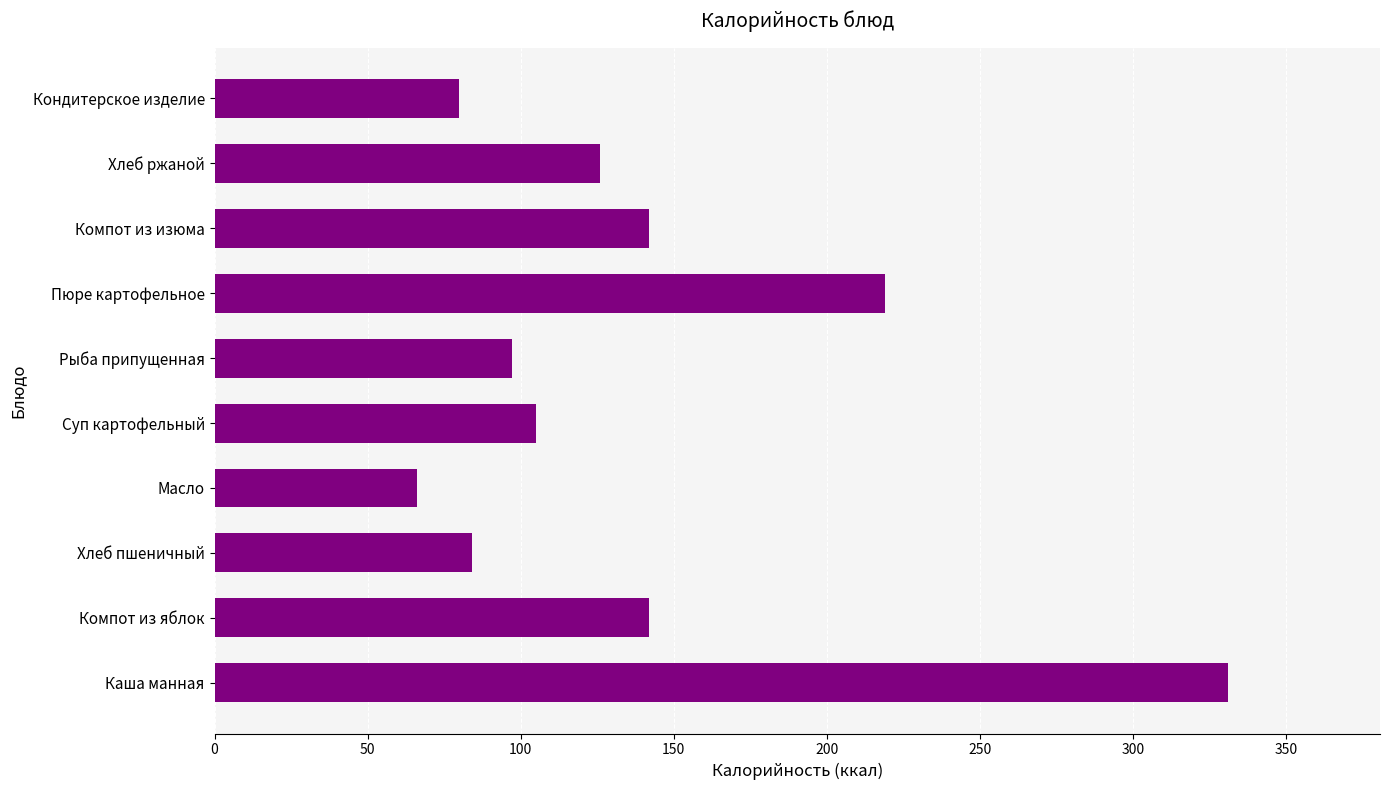

What is the difference between the second highest and second lowest values?

139